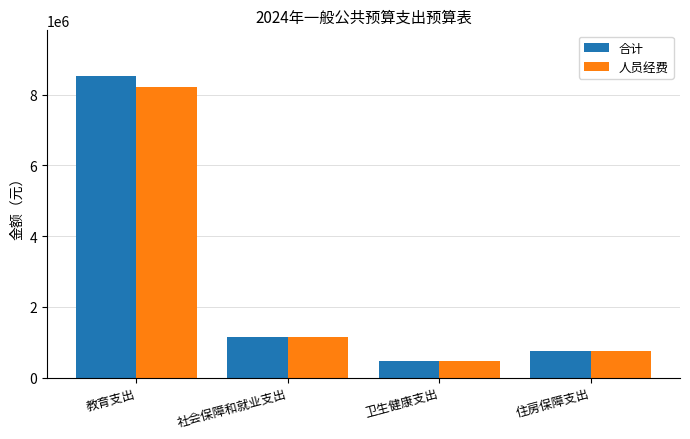

Which series has the widest spread of values?

合计